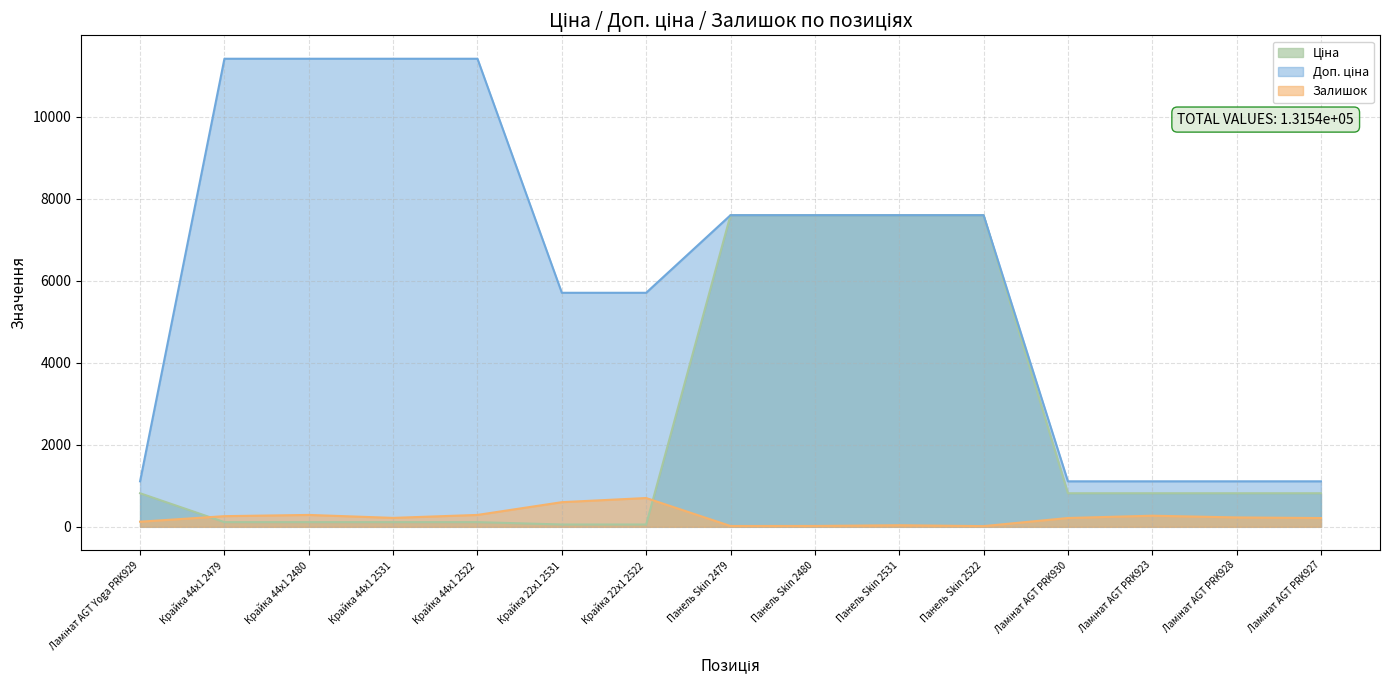

The Доп. ціна series shows 1673.1 at Ламінат AGT PRK930. True or false?

False